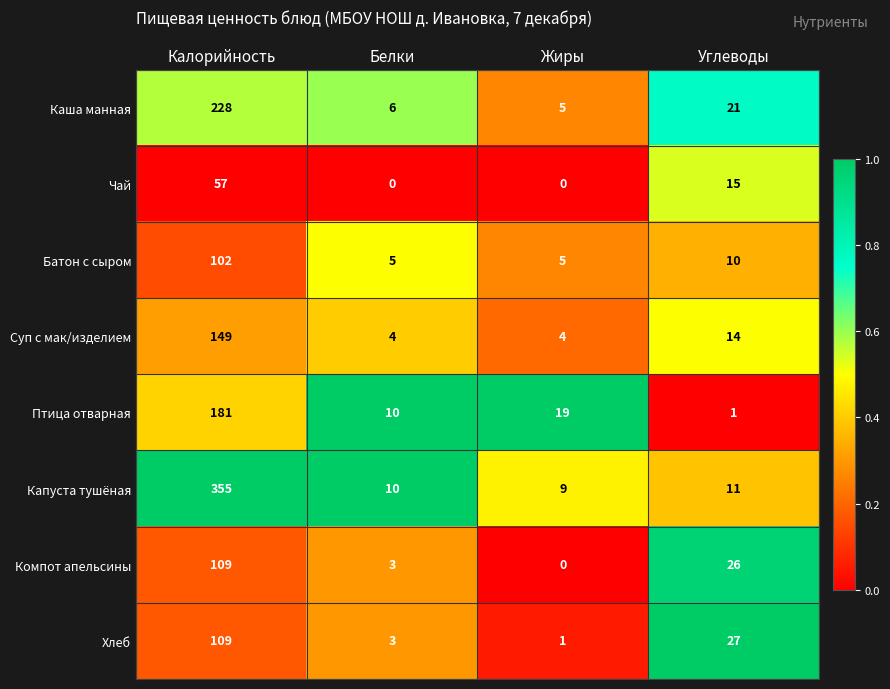

Rank the series at Углеводы from highest to lowest value.

Хлеб, Компот апельсины, Каша манная, Чай, Суп с мак/изделием, Капуста тушёная, Батон с сыром, Птица отварная